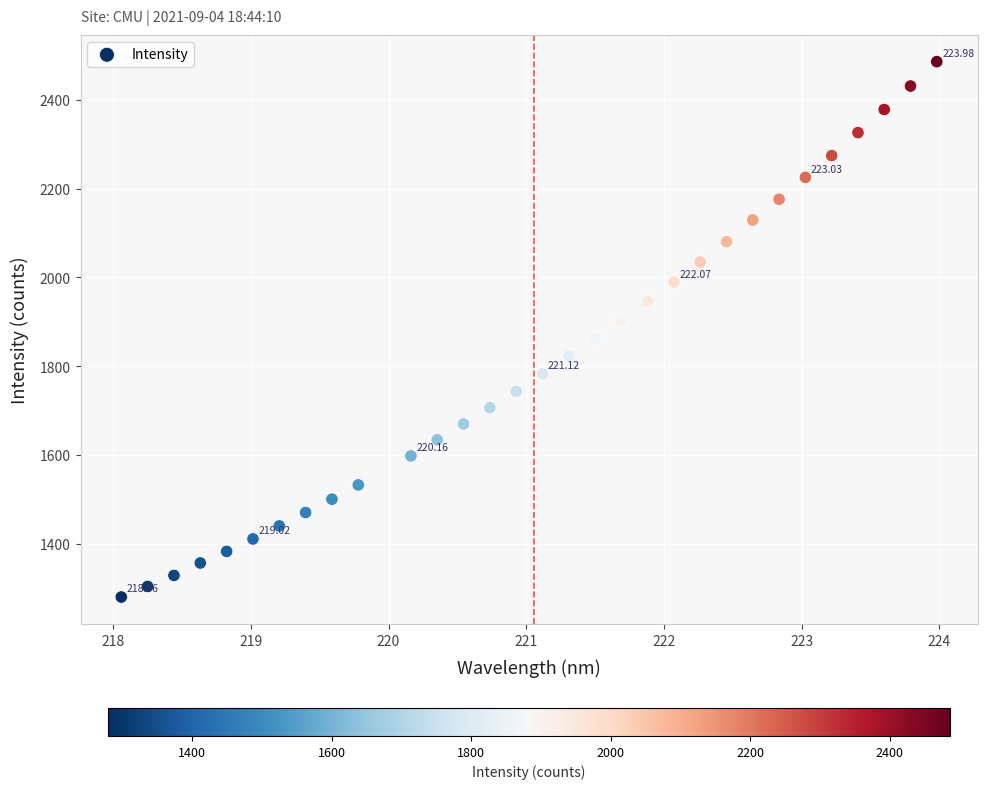

What is the range of X values (max minus min)?

5.9